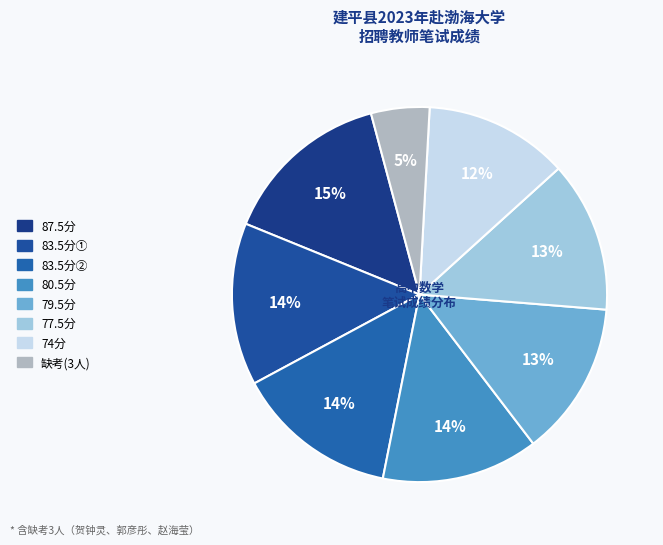

How many segments does this pie chart have?

8